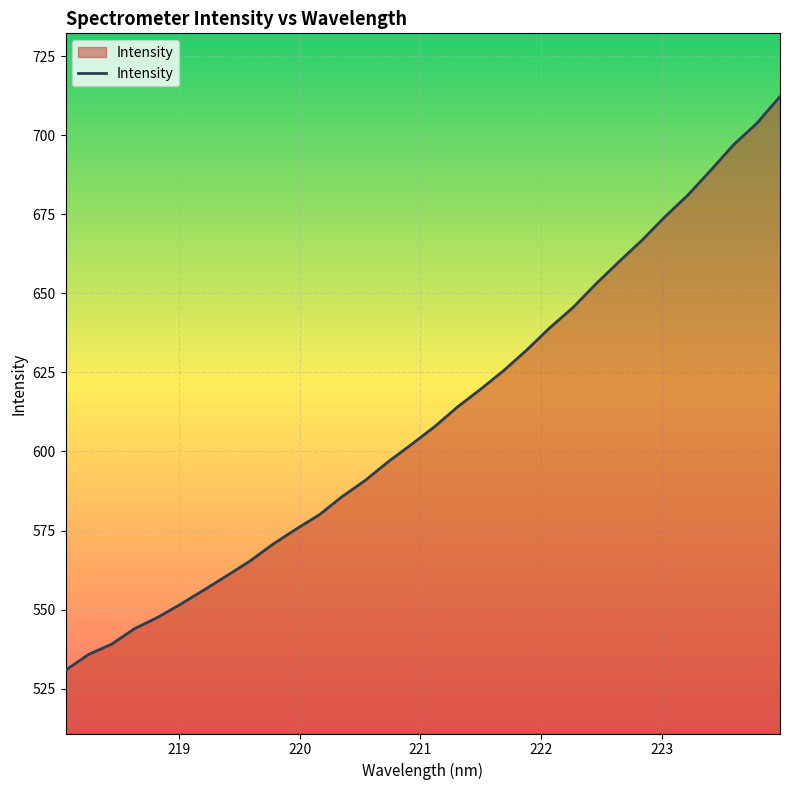

What is the difference between the maximum and minimum values?

181.4